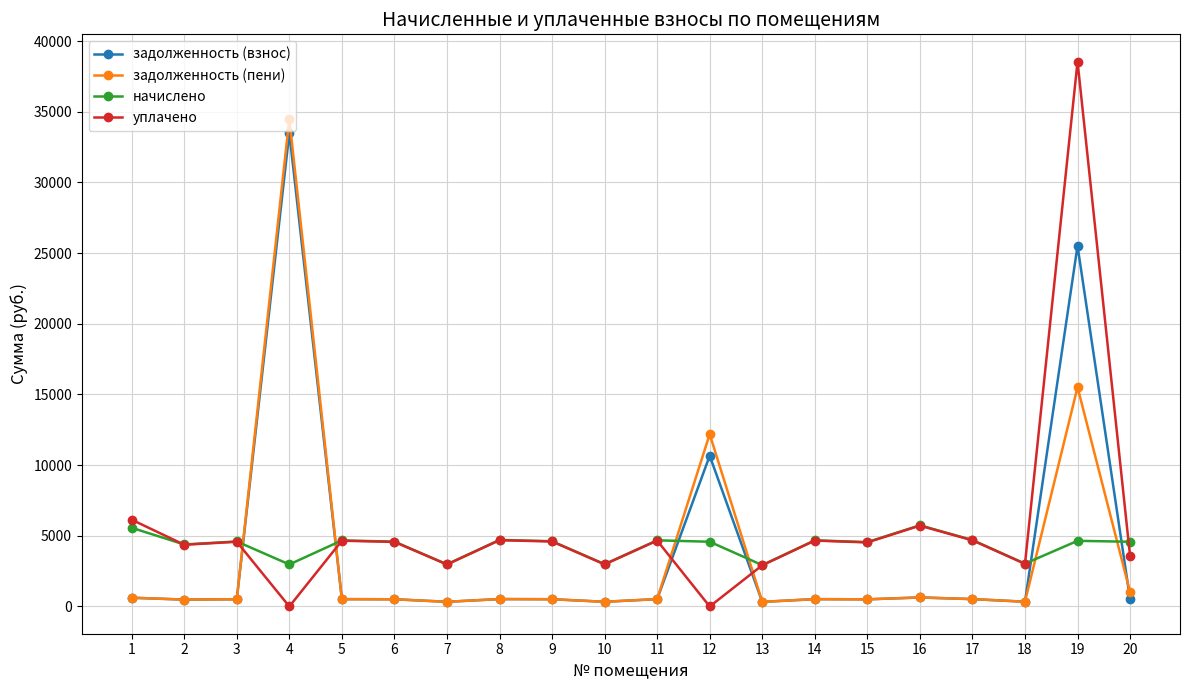

At which label does задолженность (взнос) first exceed 519?

1